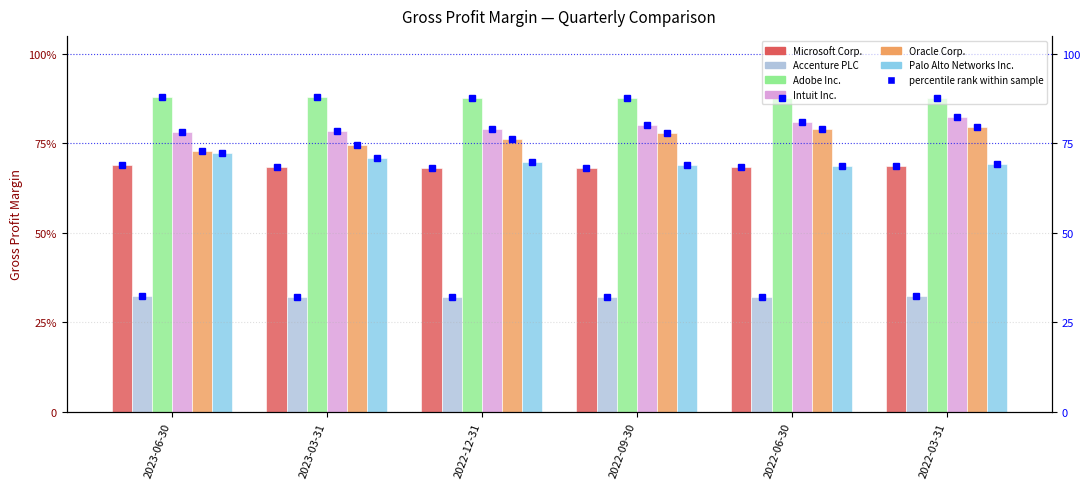

Is it true that Intuit Inc. equals 0.2 at 2022-09-30?

False